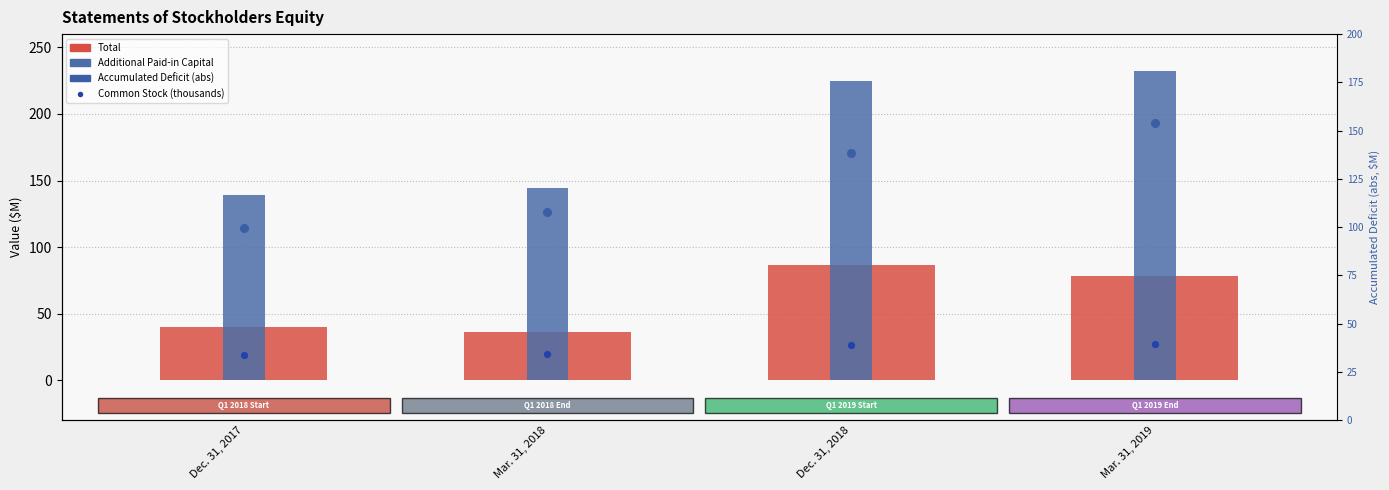

At how many categories does at least one series exceed 70?

4